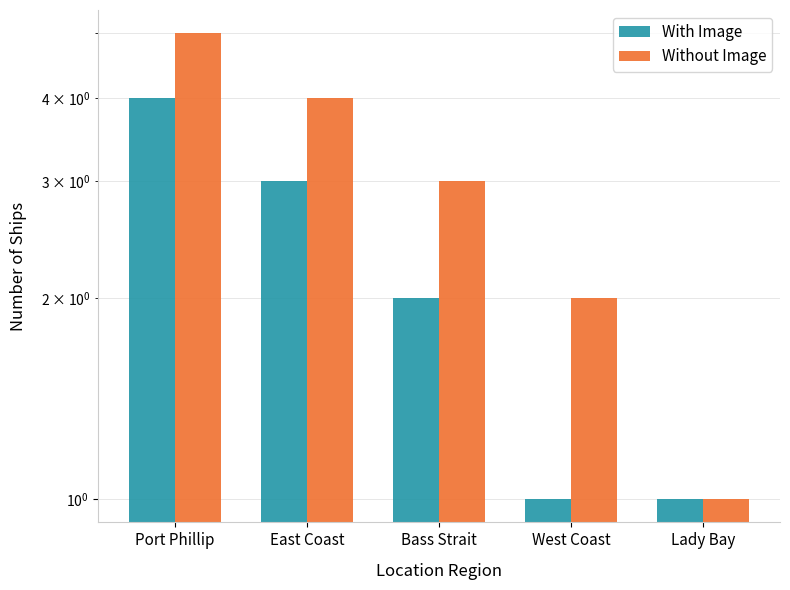

True or false: With Image has a value of 2 at Bass Strait.

True